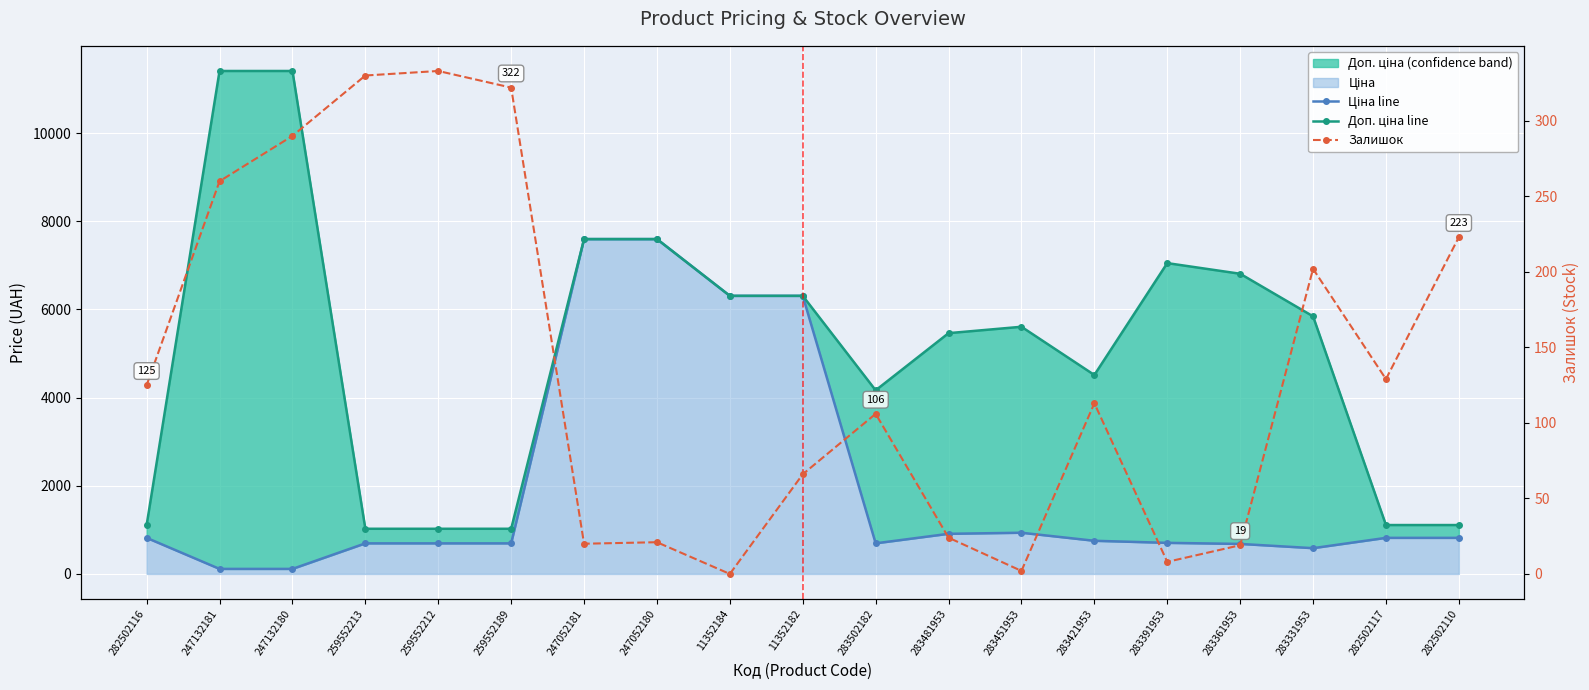

What is the label of the 18th point from the right?

247132181